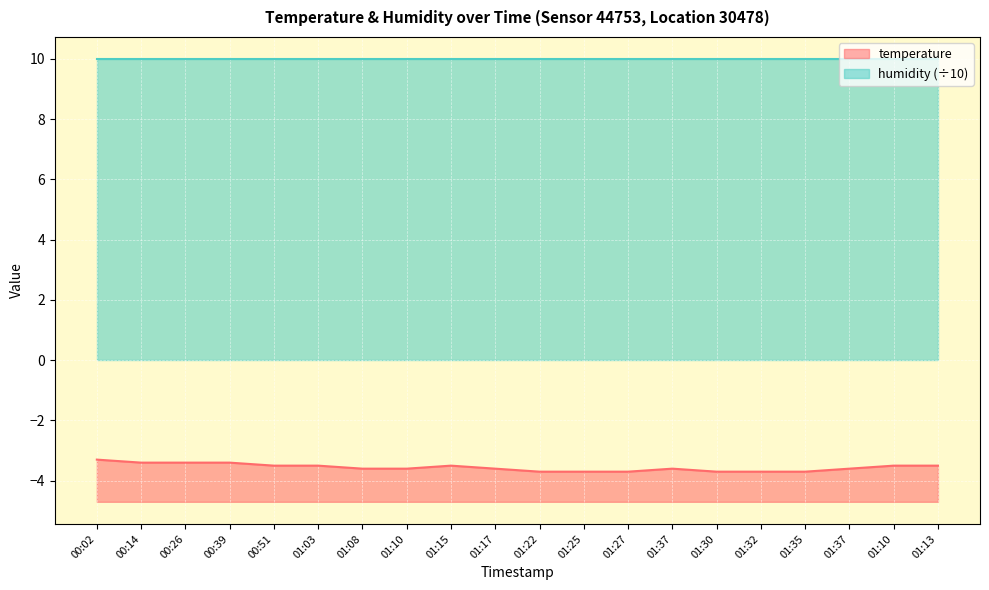

The value at 00:51 is -3.5. True or false?

True